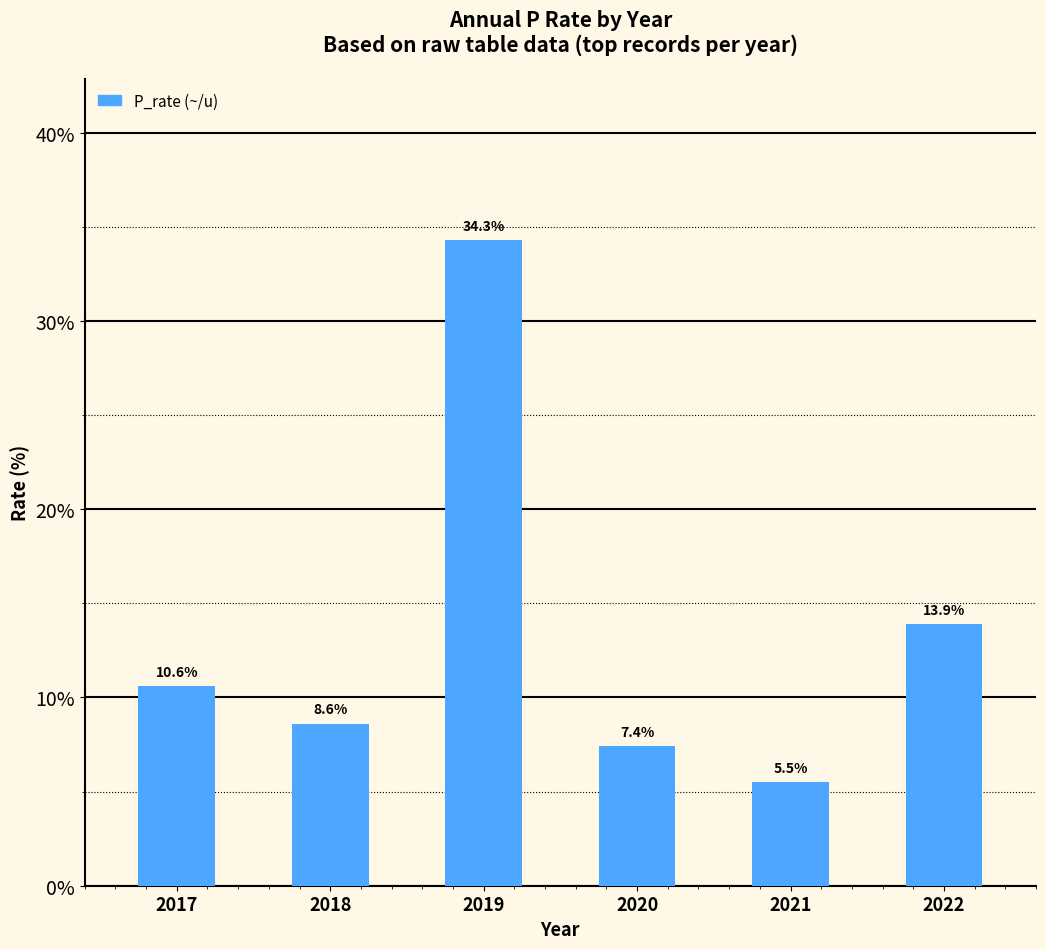

What is the difference between the values at 2018 and 2022?

5.3